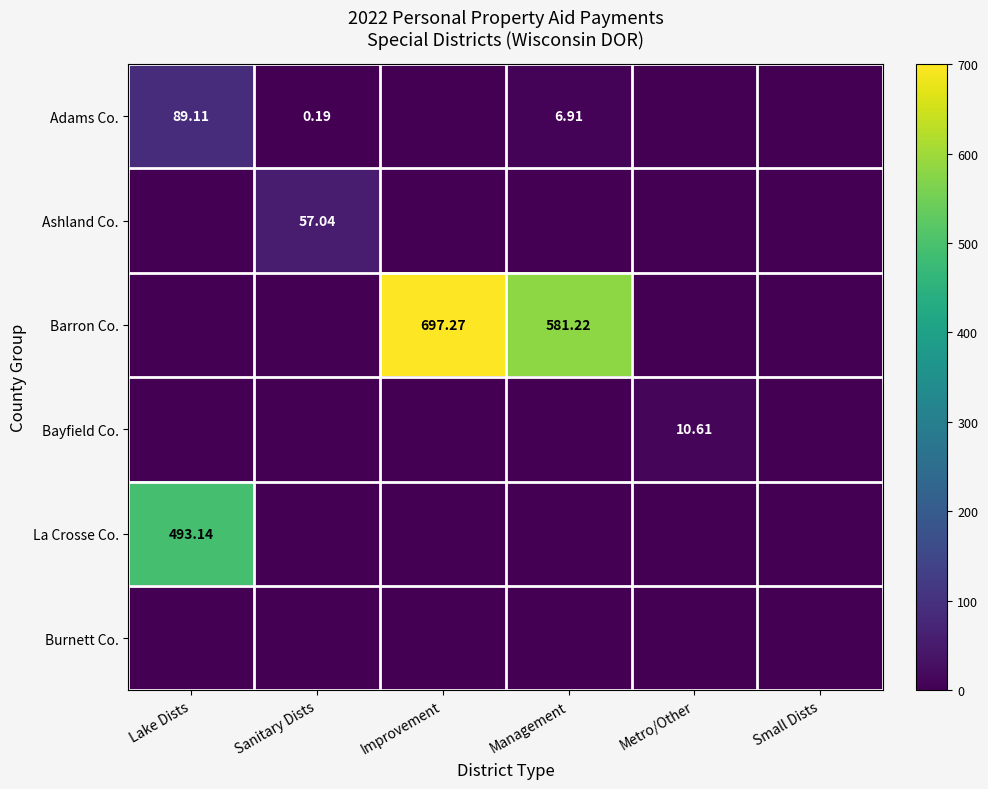

At which label is Barron Co. closest to 348?

Management